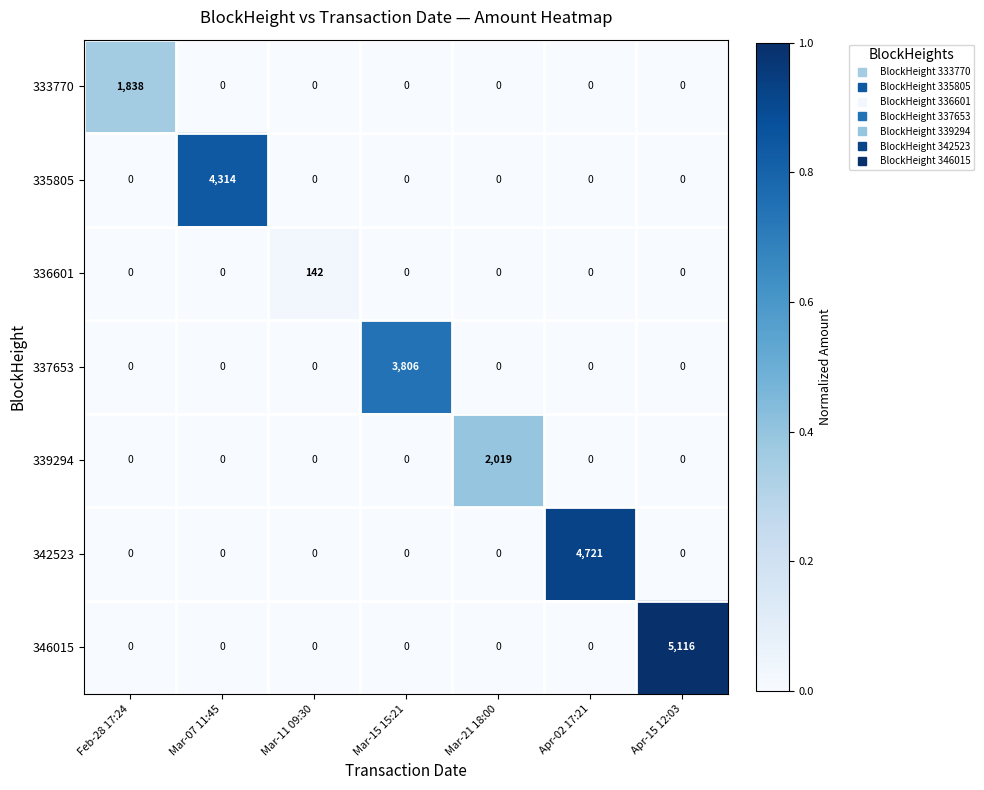

Which series changed the most between Mar-21 18:00 and Apr-15 12:03?

346015